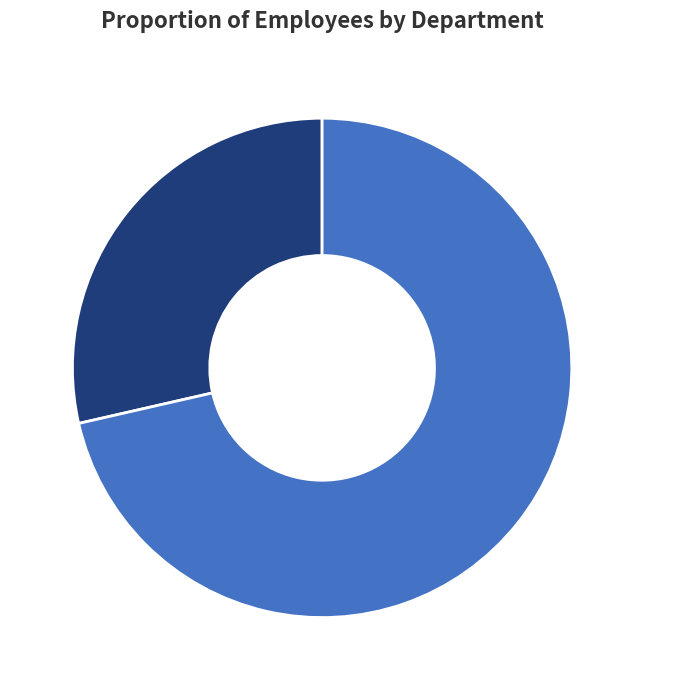

Does Board Member represent more than half of the total?

Yes